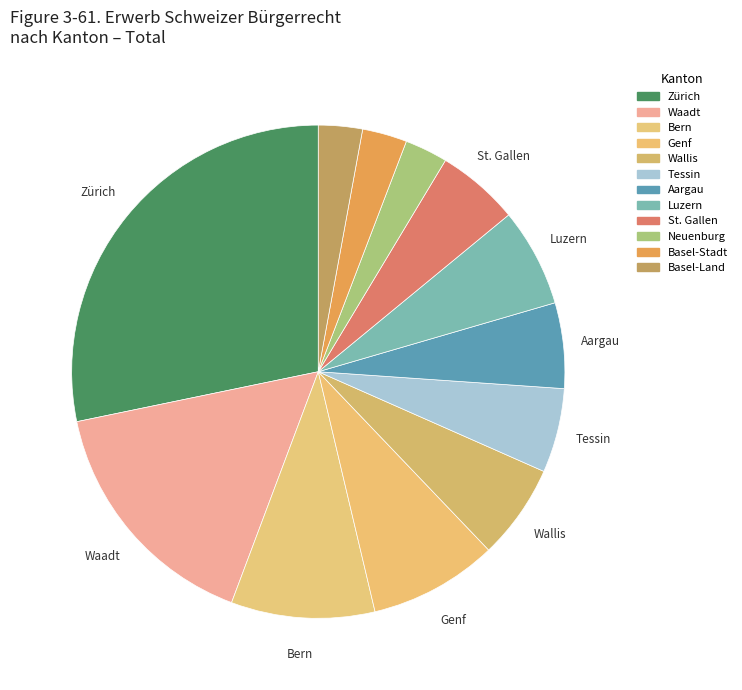

What is the smallest slice in the pie chart?

Neuenburg